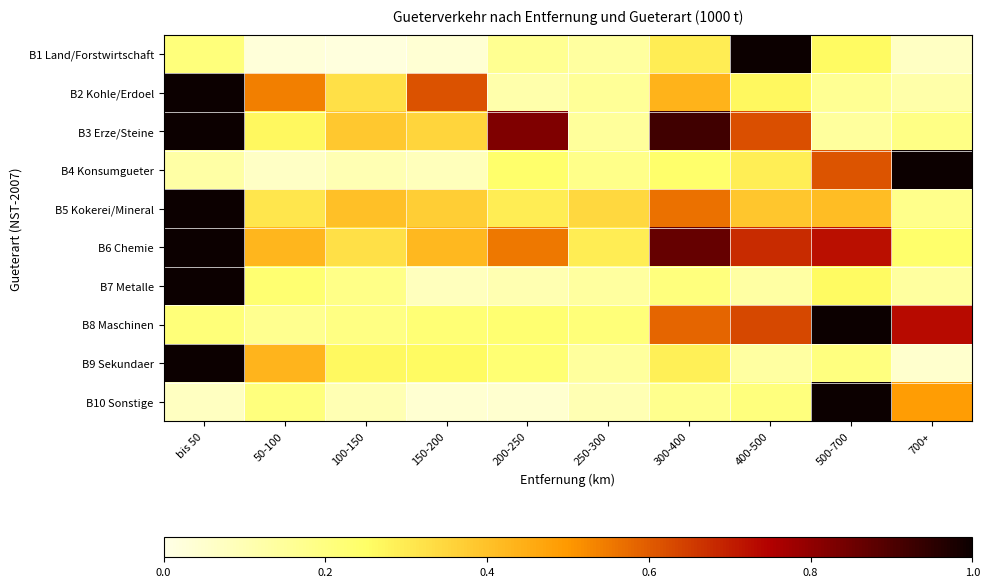

At which category is the sum across all series the highest?

bis 50